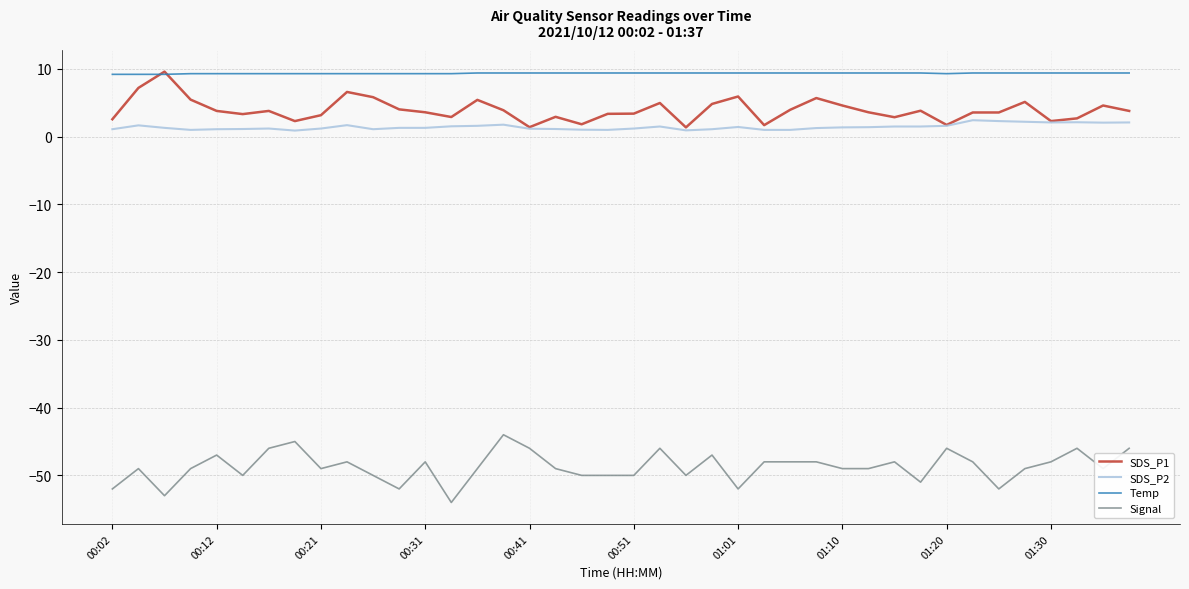

Which series has the largest total across all categories?

Temp